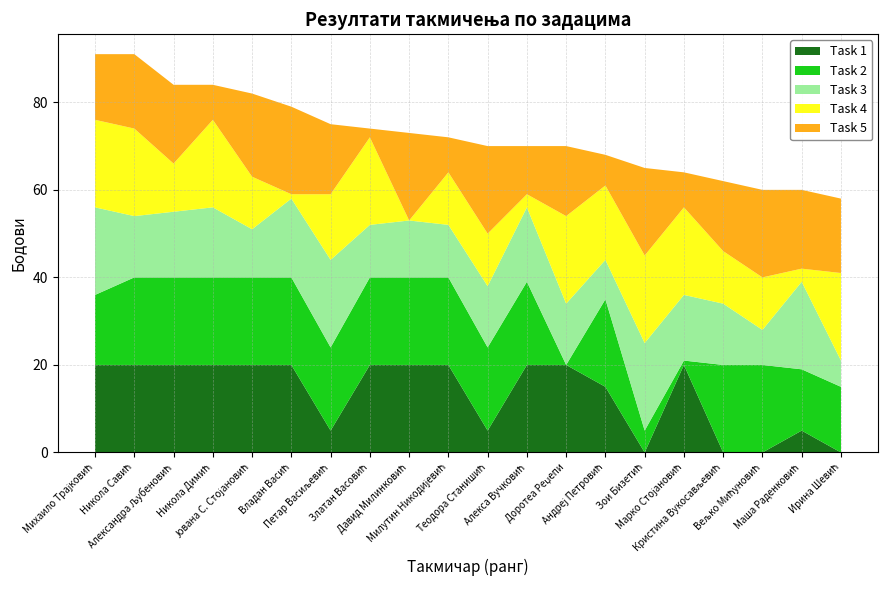

Reading right to left, extract all data points from this chart.

Task 1: 0	5	0	0	20	0	15	20	20	5	20	20	20	5	20	20	20	20	20	20
Task 2: 15	14	20	20	1	5	20	0	19	19	20	20	20	19	20	20	20	20	20	16
Task 3: 6	20	8	14	15	20	9	14	17	14	12	13	12	20	18	11	16	15	14	20
Task 4: 20	3	12	12	20	20	17	20	3	12	12	0	20	15	1	12	20	11	20	20
Task 5: 17	18	20	16	8	20	7	16	11	20	8	20	2	16	20	19	8	18	17	15